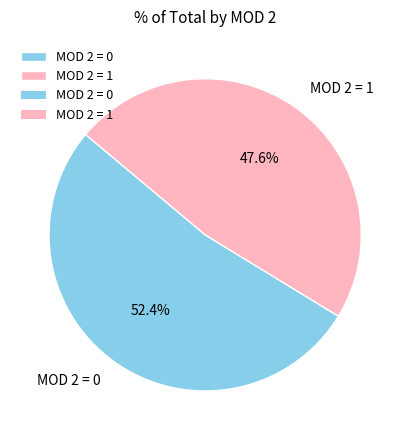

Between MOD 2 = 0 and MOD 2 = 1, which is larger?

MOD 2 = 0